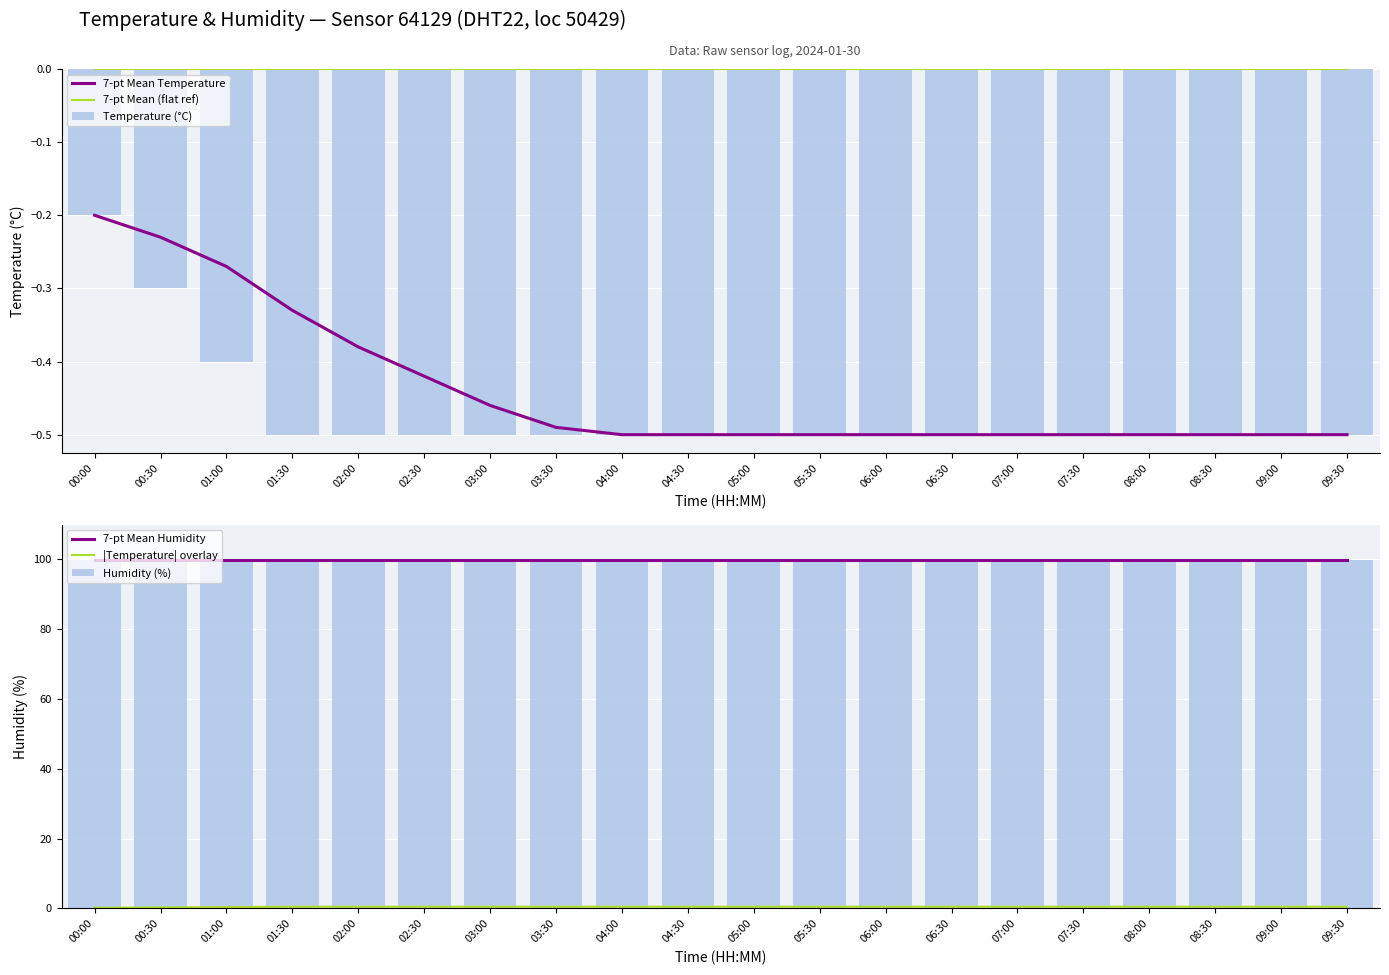

True or false: 7-pt Mean (flat ref) and 7-pt Mean Temperature cross at least once.

False